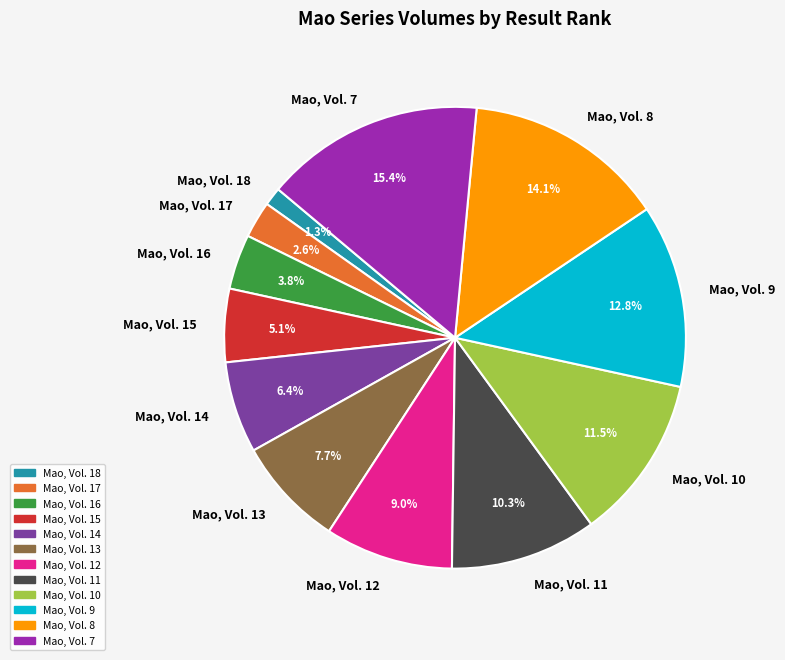

The Mao, Vol. 8 slice represents 22% of the pie. True or false?

False